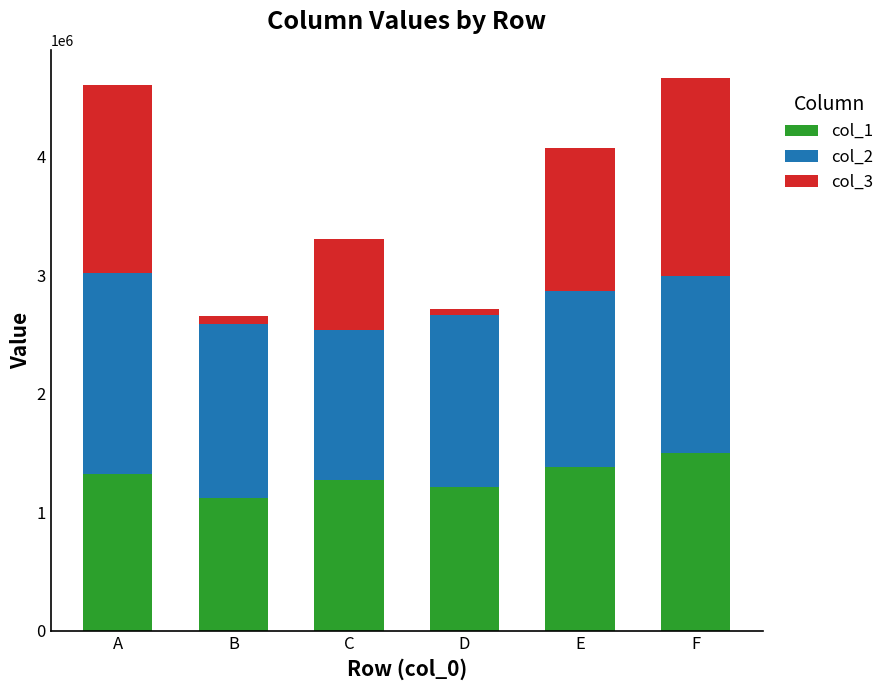

What is the sum of all col_1 values?

7808000